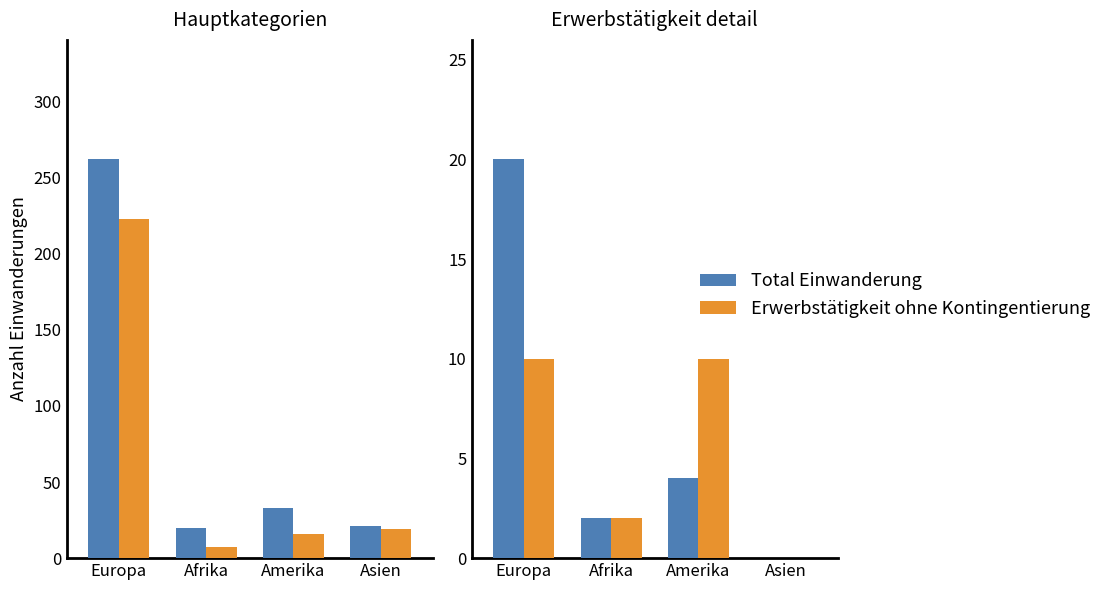

What is the label of the 2nd bar from the right?

Amerika